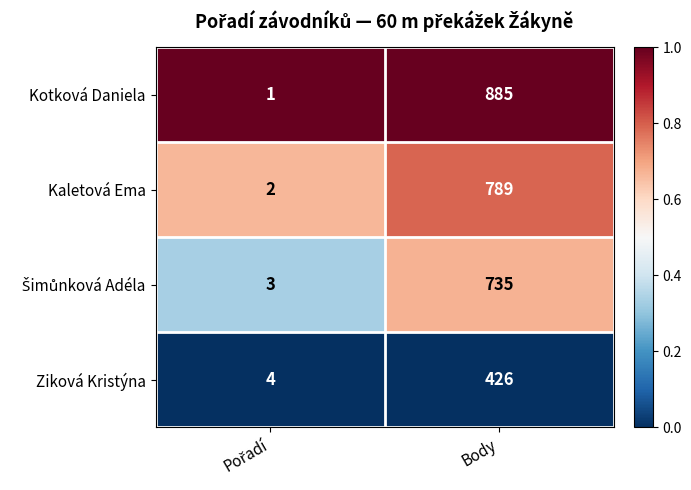

What is the highest value of the Ziková Kristýna series?

426